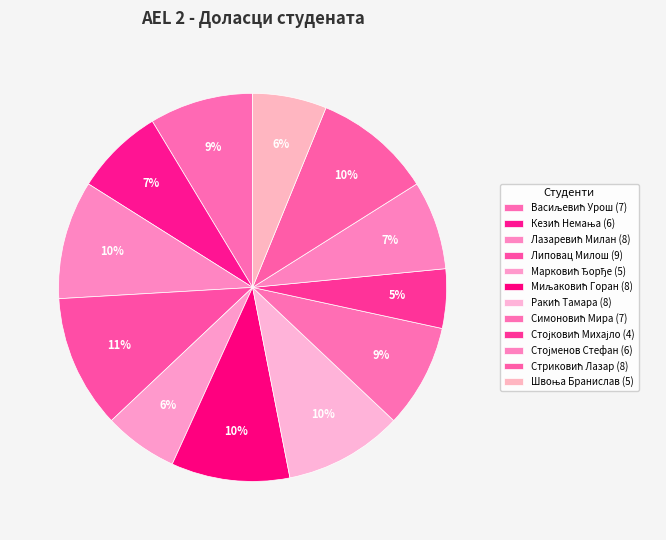

How many slices are in this pie chart?

12